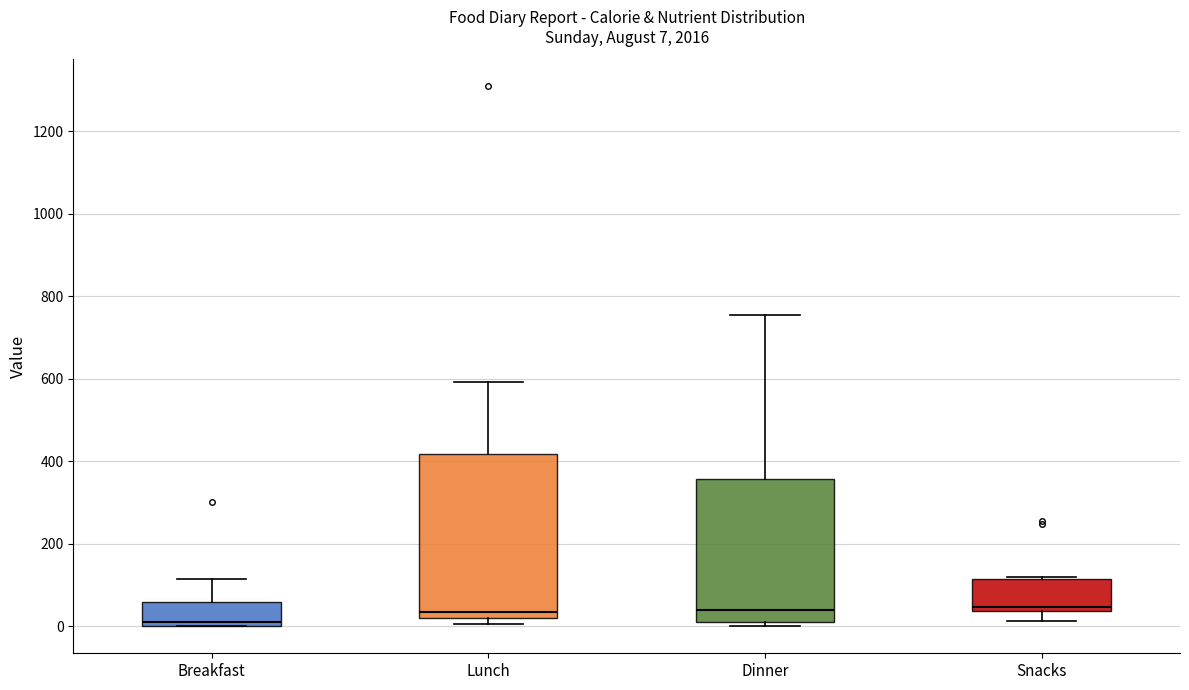

Which box is the tallest, from its lower edge to its upper edge?

Lunch